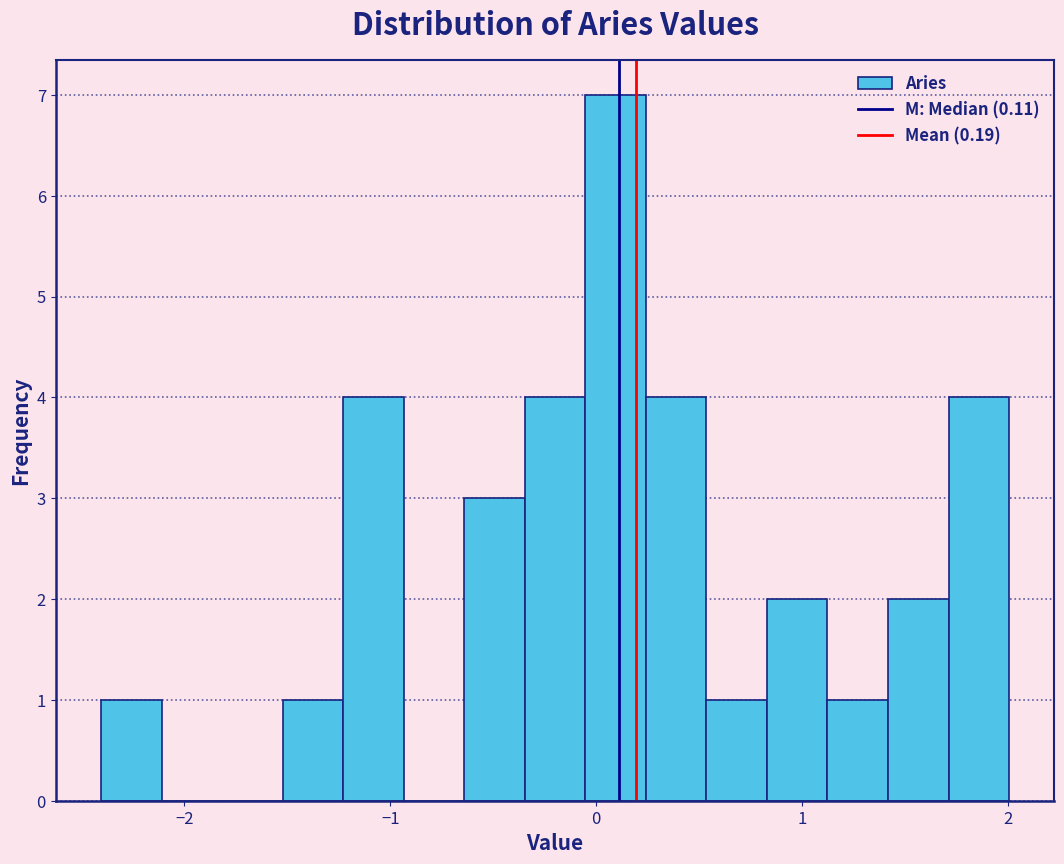

Around what value on the x-axis is the tallest bar? Give the approximate position of its centre, as read against the axis.

0.1